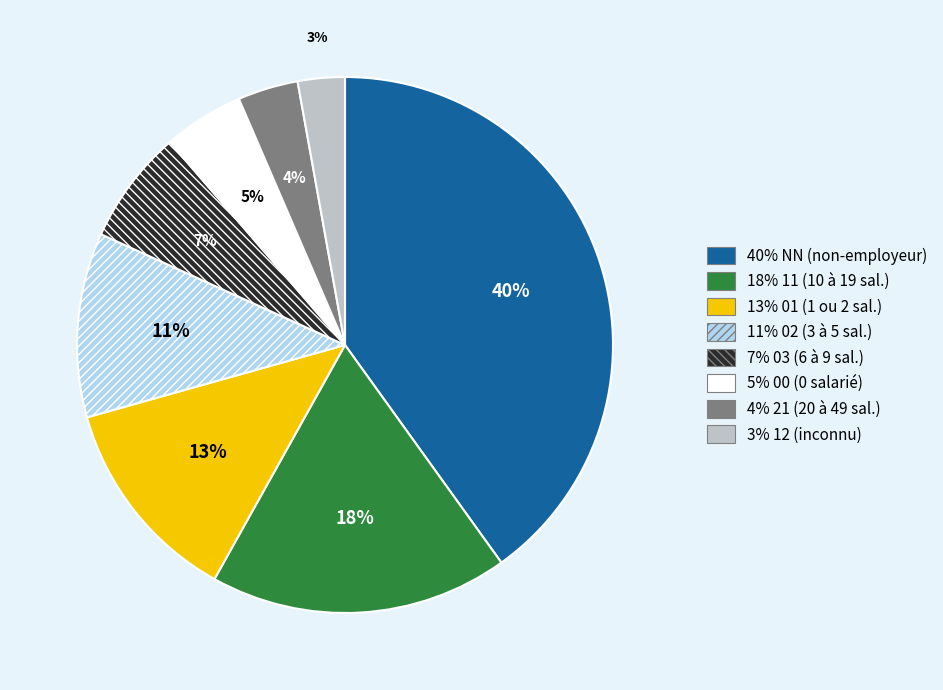

Is there any slice that represents more than half of the pie?

No